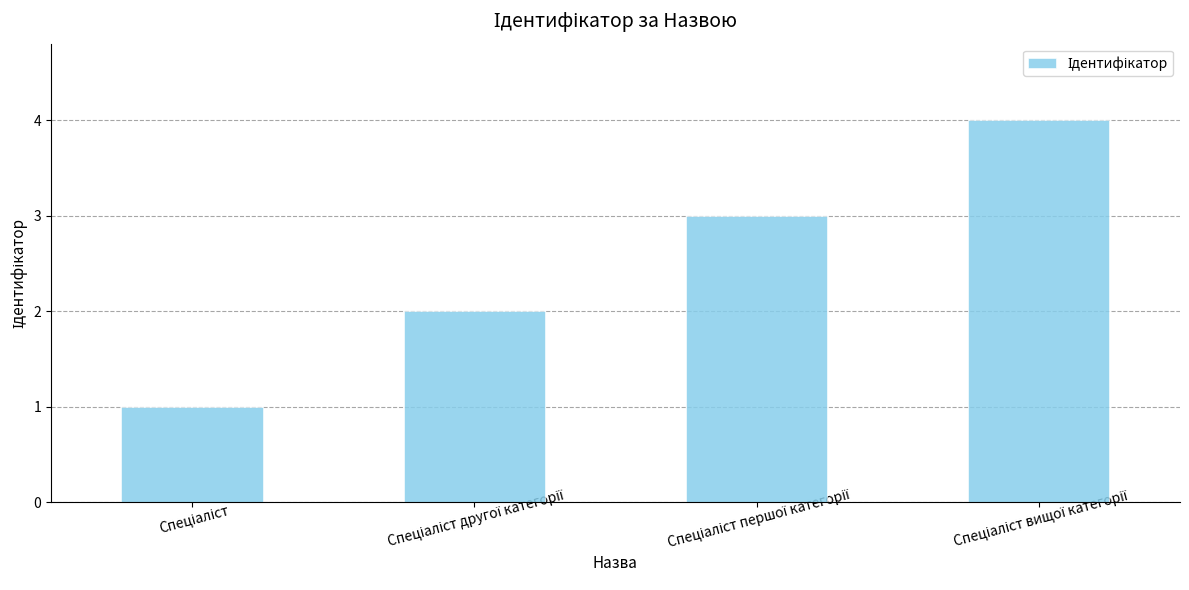

What is the greatest value displayed?

4